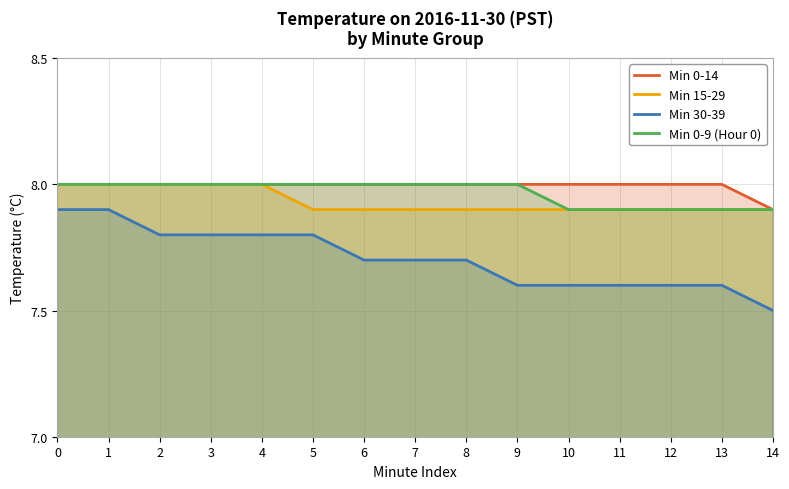

Which series has the largest total across all categories?

Min 0-14